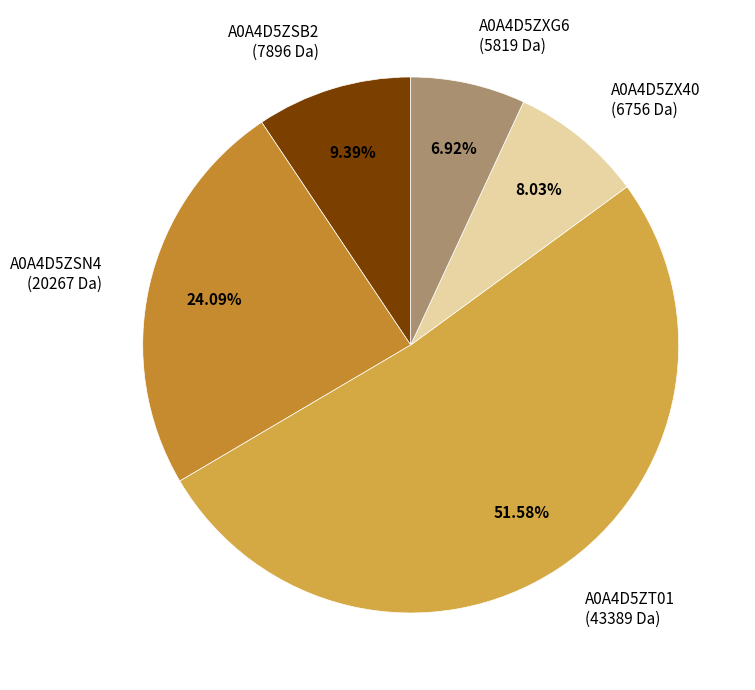

True or false: A0A4D5ZXG6 accounts for 1% of the total.

False